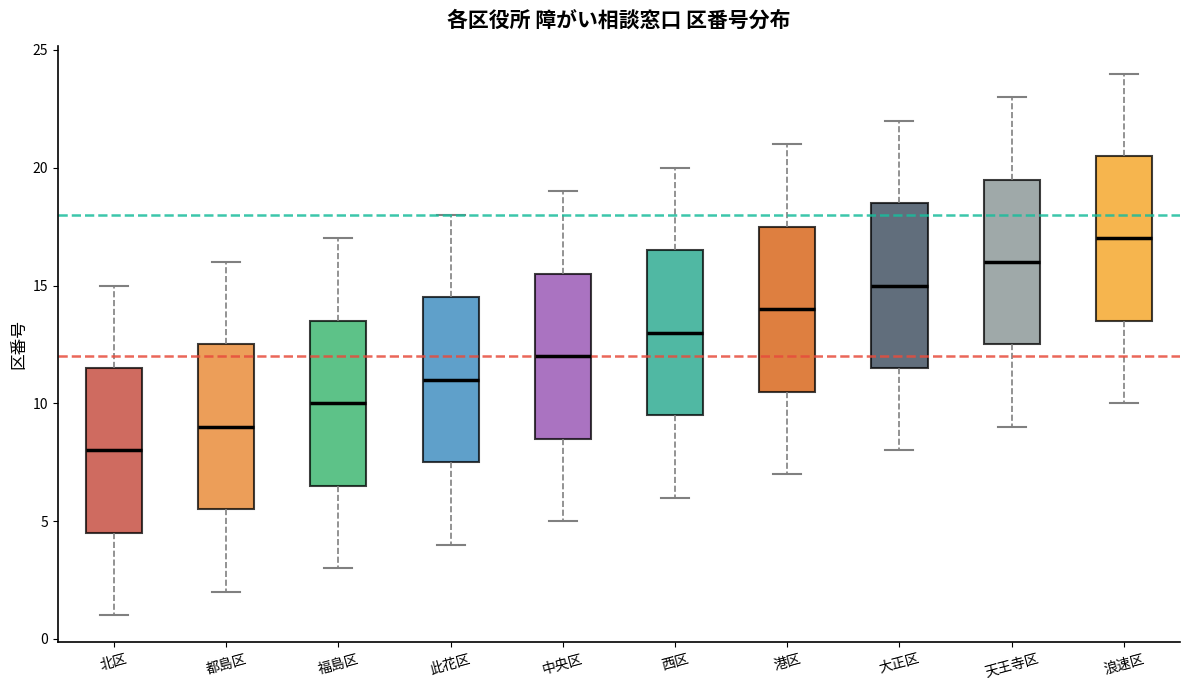

Reading left to right, read every box against the y-axis: the position of its median line, the range the box covers, and the ends of its whiskers. The values are not printed on the chart, so give them approximately, as read against the axis.

北区: median 8.0, box 4.5 to 11.5, whiskers 1.0 to 15.0
都島区: median 9.0, box 5.5 to 12.5, whiskers 2.0 to 16.0
福島区: median 10.0, box 6.5 to 13.5, whiskers 3.0 to 17.0
此花区: median 11.0, box 7.5 to 14.5, whiskers 4.0 to 18.0
中央区: median 12.0, box 8.5 to 15.5, whiskers 5.0 to 19.0
西区: median 13.0, box 9.5 to 16.5, whiskers 6.0 to 20.0
港区: median 14.0, box 10.5 to 17.5, whiskers 7.0 to 21.0
大正区: median 15.0, box 11.5 to 18.5, whiskers 8.0 to 22.0
天王寺区: median 16.0, box 12.5 to 19.5, whiskers 9.0 to 23.0
浪速区: median 17.0, box 13.5 to 20.5, whiskers 10.0 to 24.0